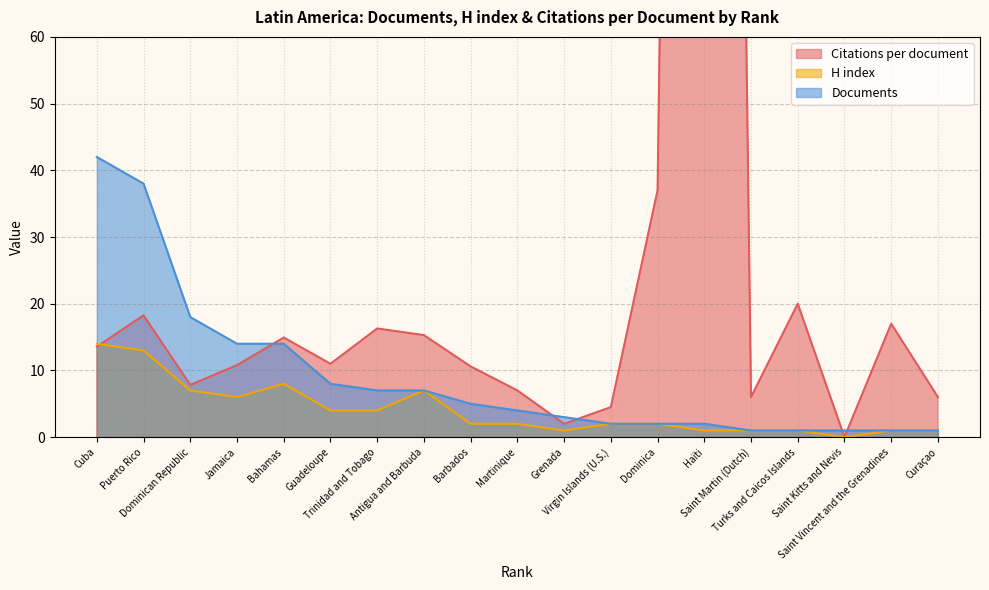

What is the difference between the Documents values at Antigua and Barbuda and Saint Martin (Dutch)?

6